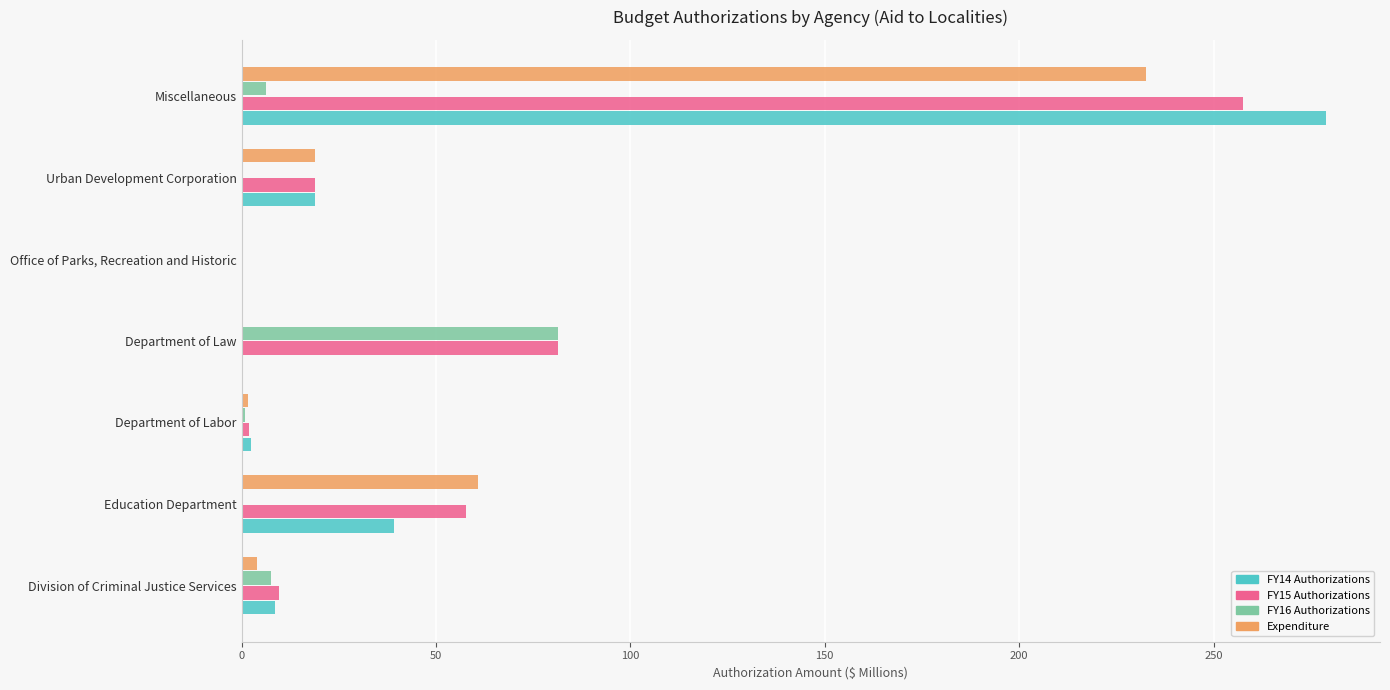

What is the sum of all FY15 Authorizations values?

427.1